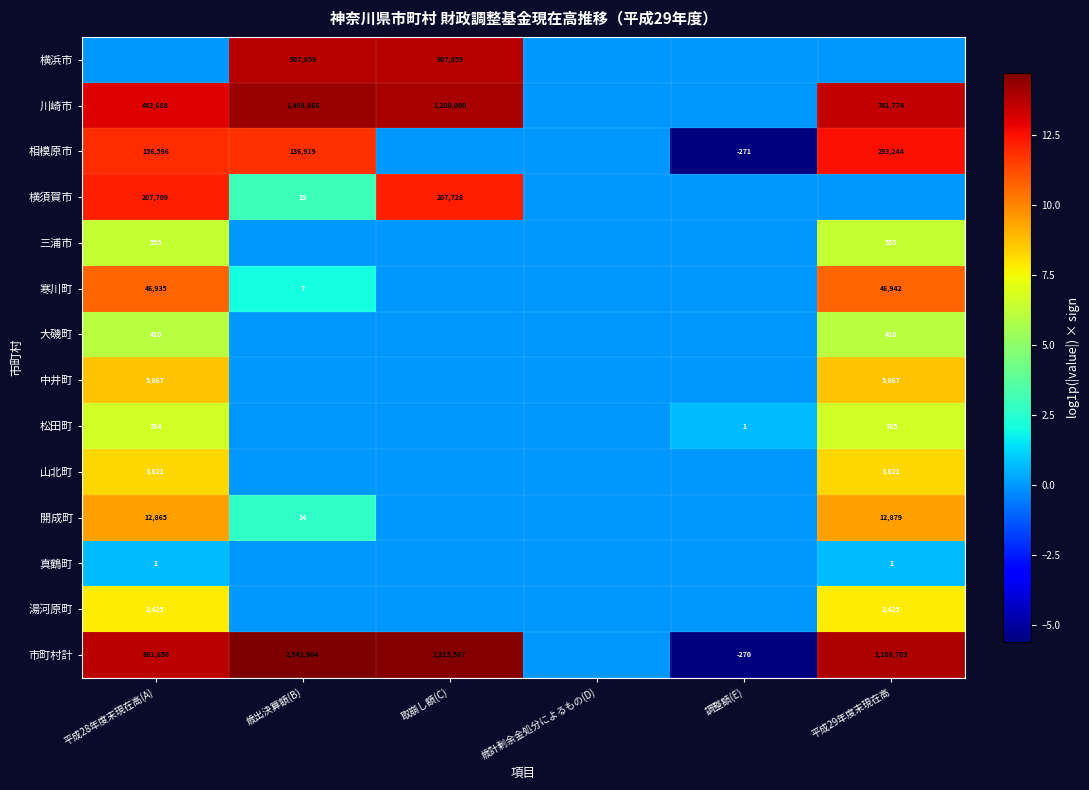

Is it true that 開成町 equals 12865 at 平成28年度末現在高(A)?

True